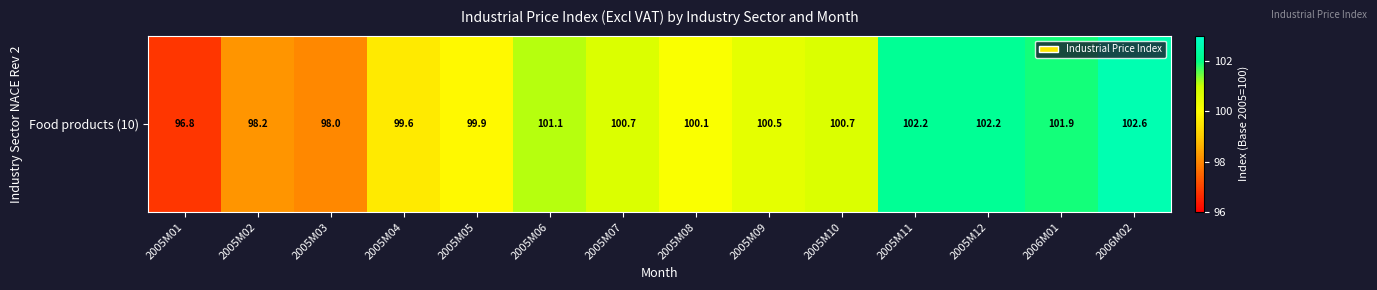

What is the difference between the maximum and minimum values?

5.8